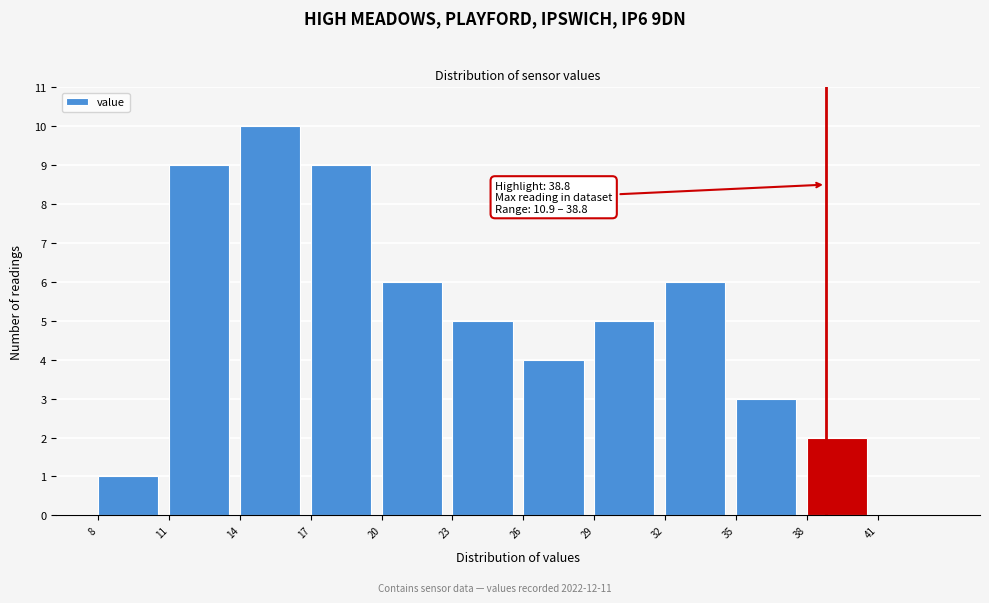

Over which range of the x-axis is the bar tallest?

14 to 17